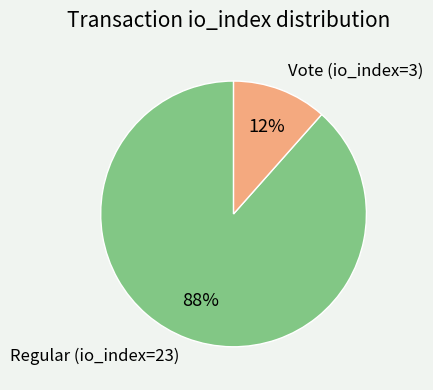

Between Vote (io_index=3) and Regular (io_index=23), which is larger?

Regular (io_index=23)